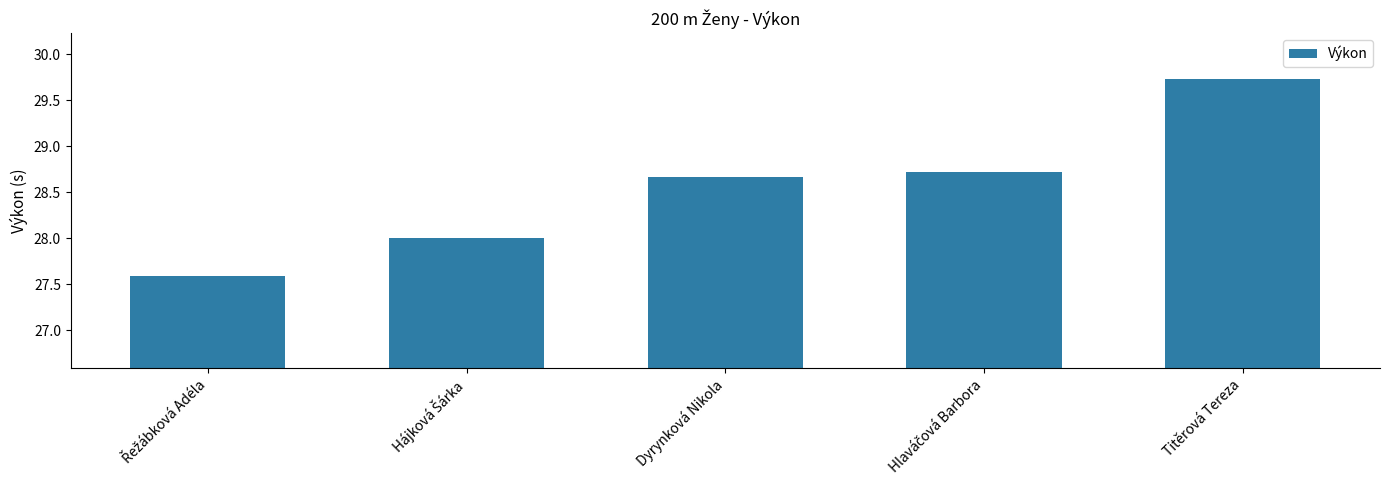

What is the value of the 1st bar from the left?

27.6